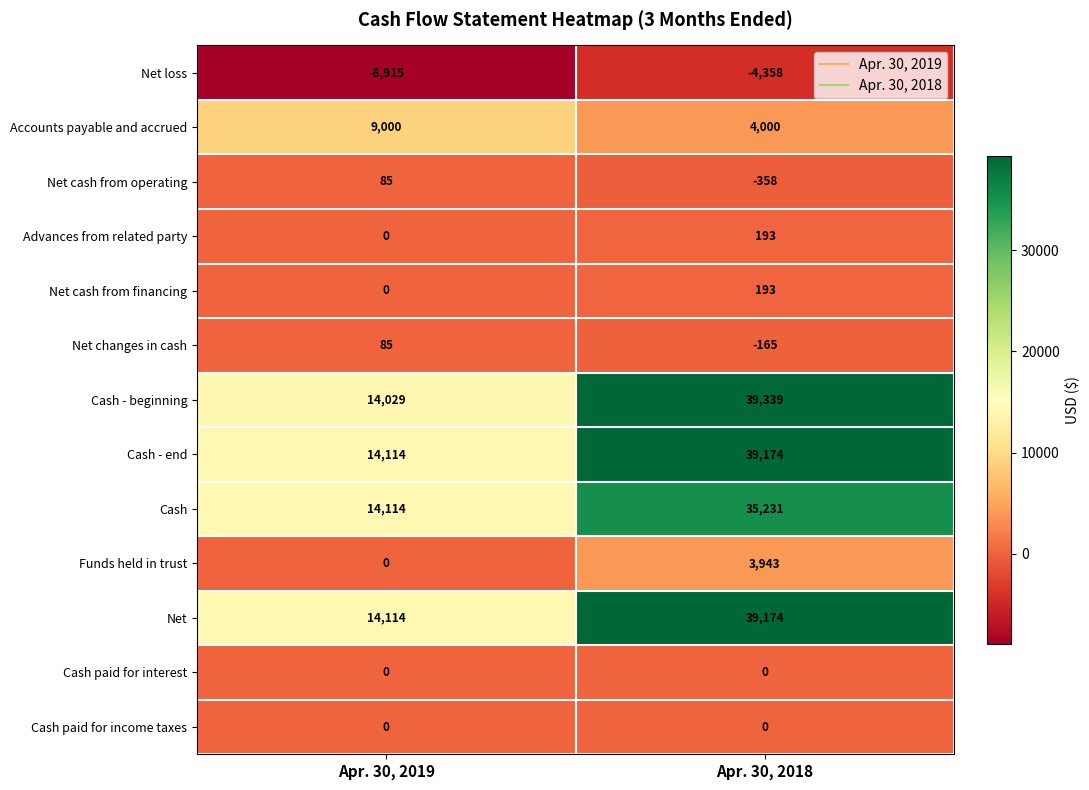

What is the minimum value shown in the chart?

-8915